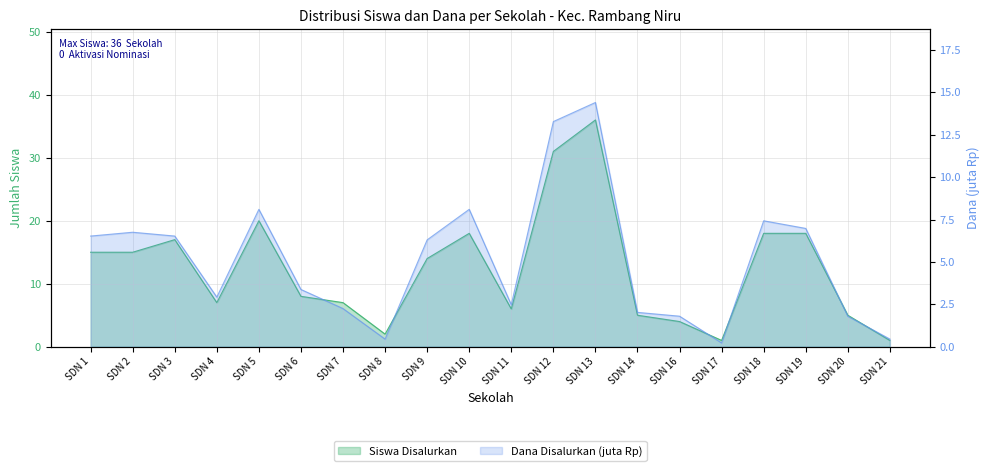

The Siswa Disalurkan series shows 3.2 at SDN 8. True or false?

False